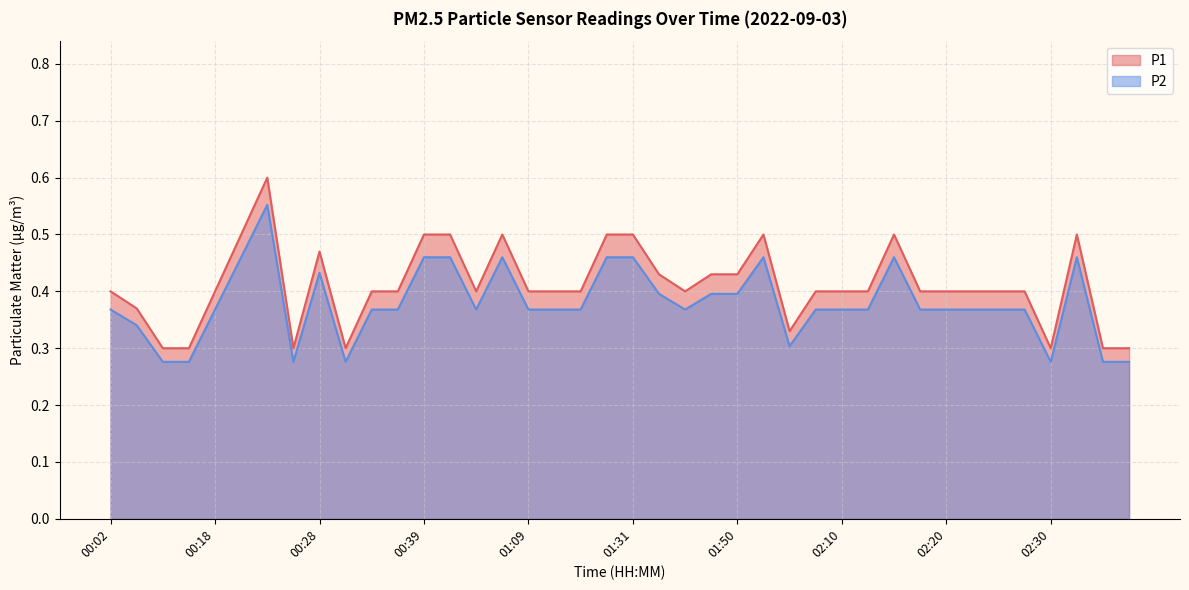

What is the difference between the P2 values at 00:39 and 00:31?

0.2